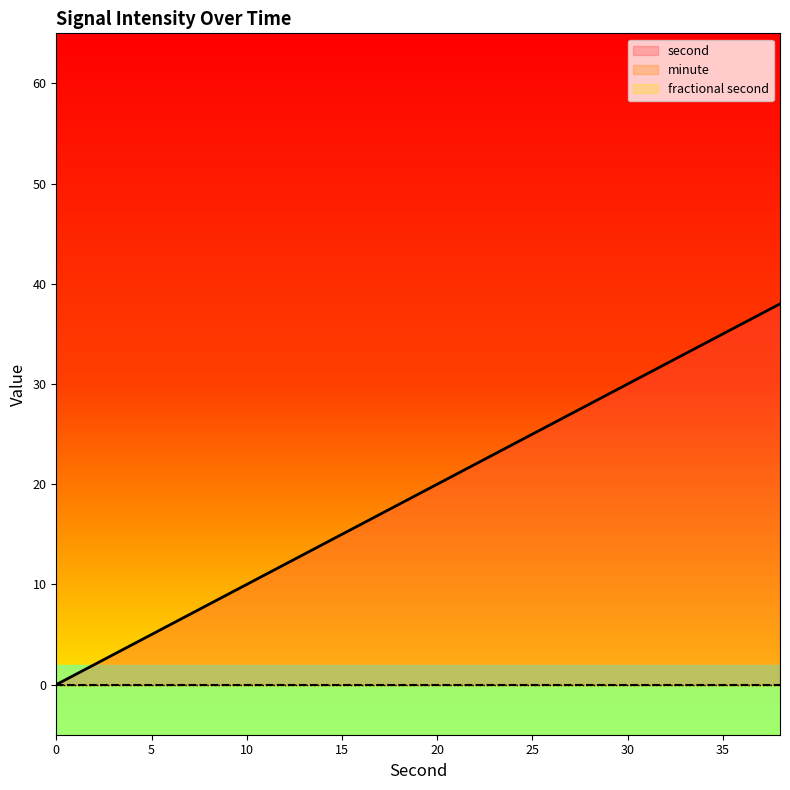

True or false: second and fractional second intersect in this chart.

False